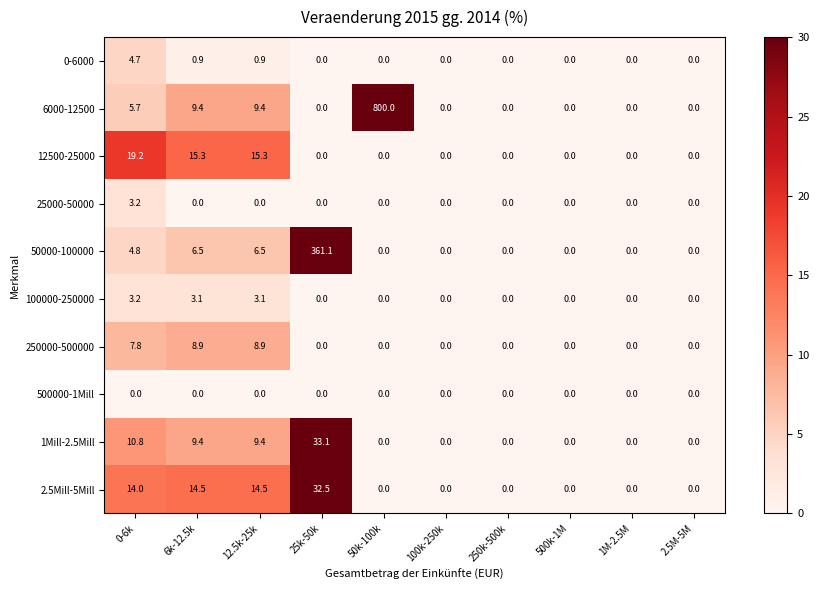

What is the sum of all 1Mill-2.5Mill values?

62.7